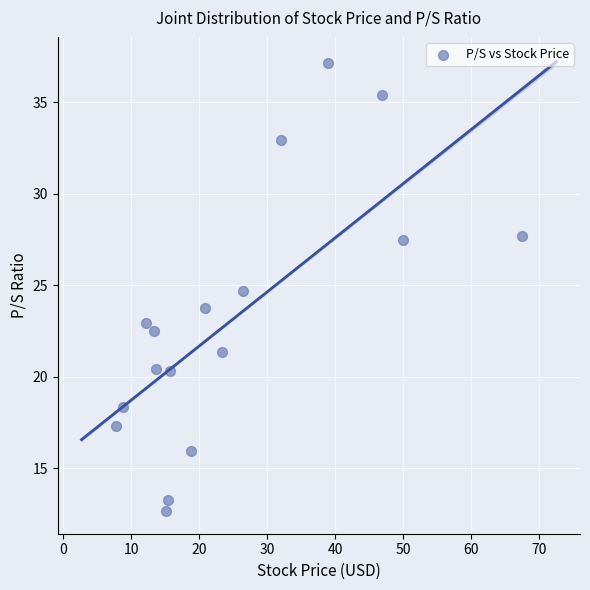

What is the range of X values (max minus min)?

59.8